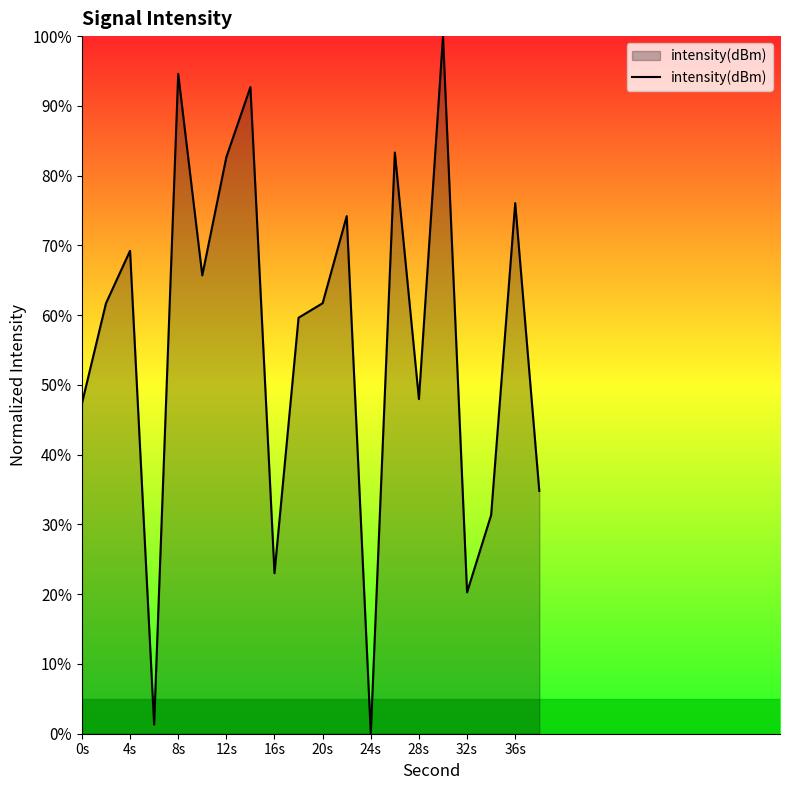

What is the difference between the maximum and minimum values?

100.0